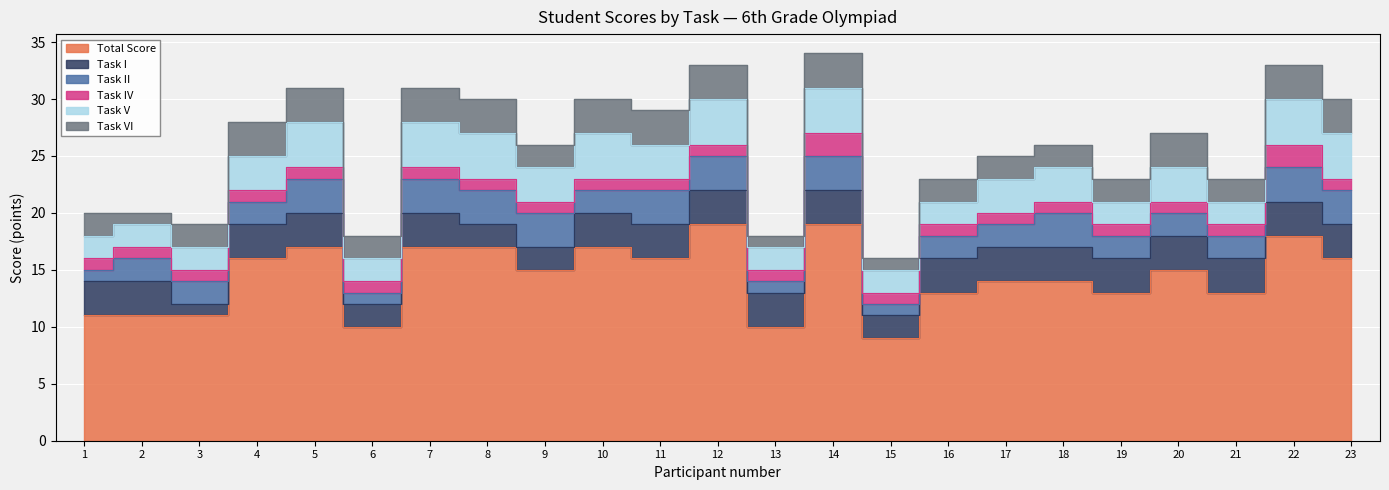

True or false: Task I and Task IV intersect in this chart.

False